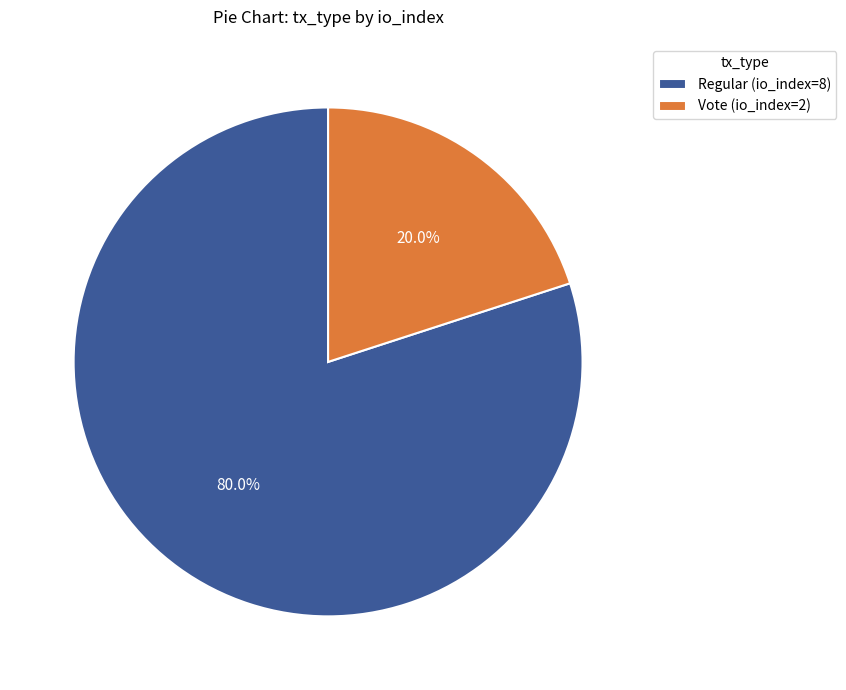

To the nearest percent, what is the difference between the Vote (io_index=2) and Regular (io_index=8) slice percentages?

60%